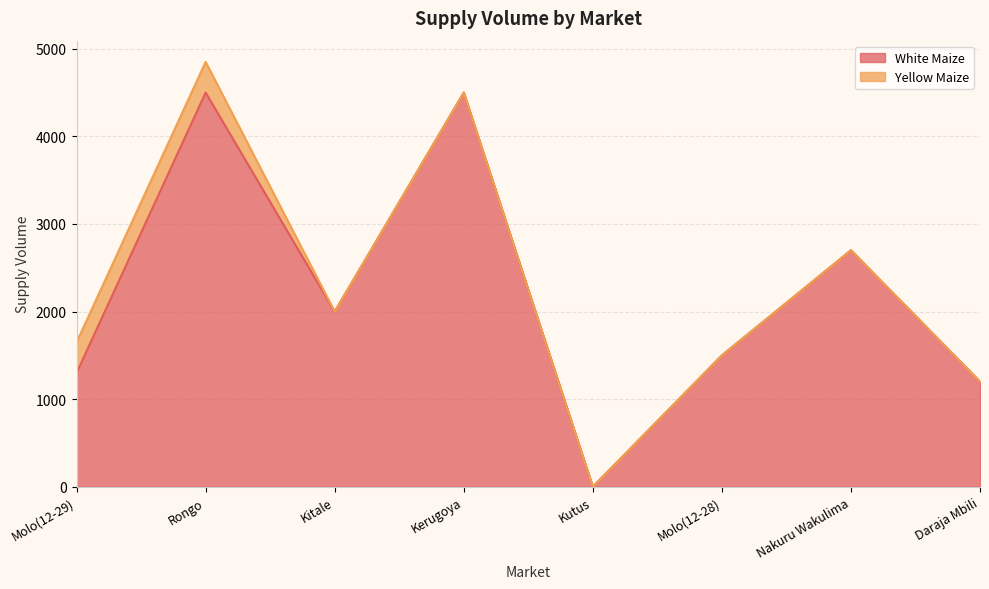

What is the label of the 6th point from the right?

Kitale